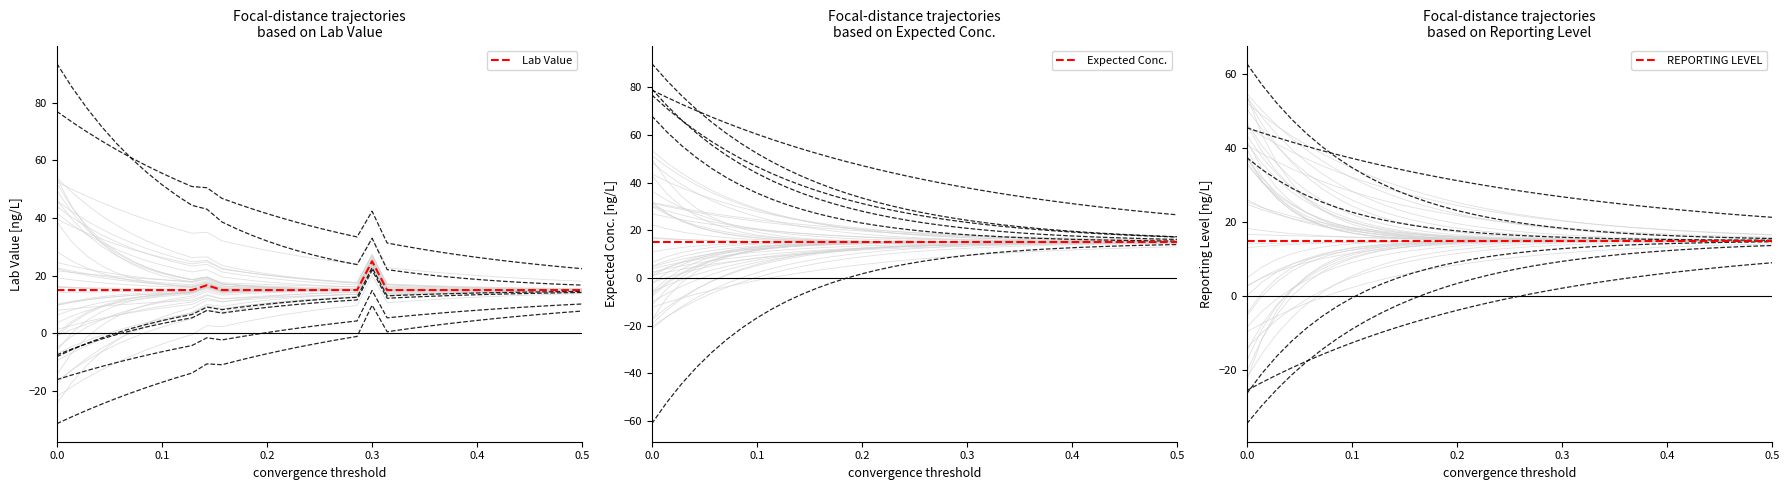

At how many categories does at least one series exceed 16?

2